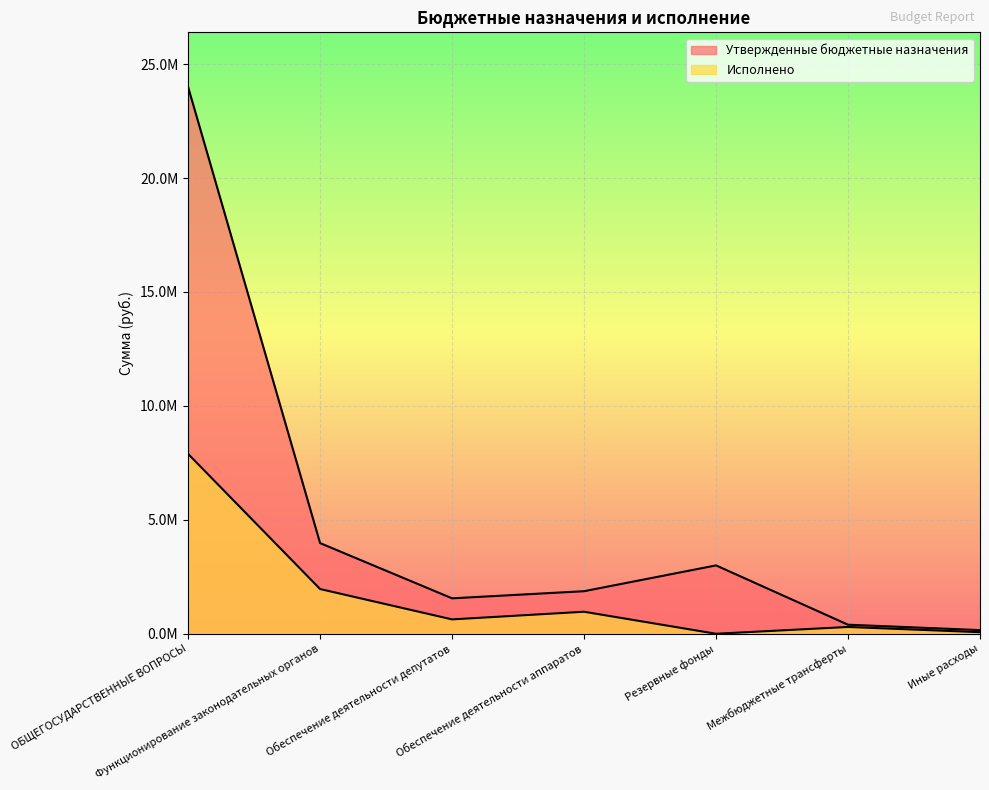

True or false: Утвержденные бюджетные назначения and Исполнено cross at least once.

False